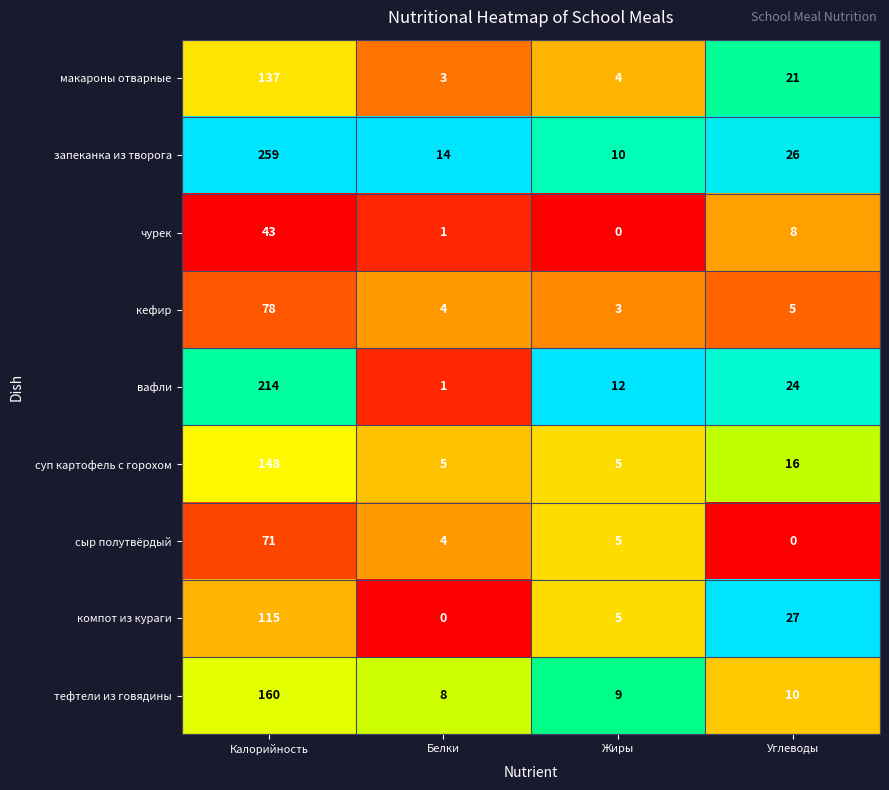

Read the чурек value at Калорийность, to the nearest 10.

40